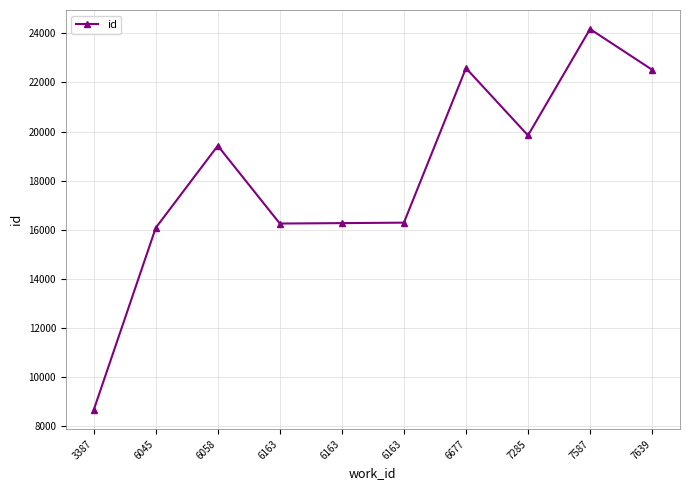

Does the chart display data point markers on the line(s)?

Yes